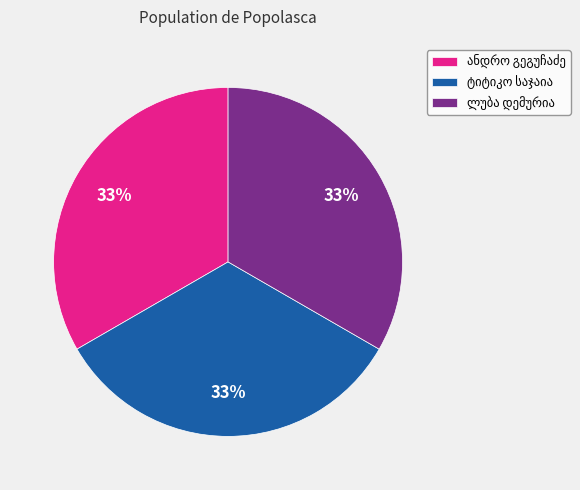

Is there any slice that represents more than half of the pie?

No